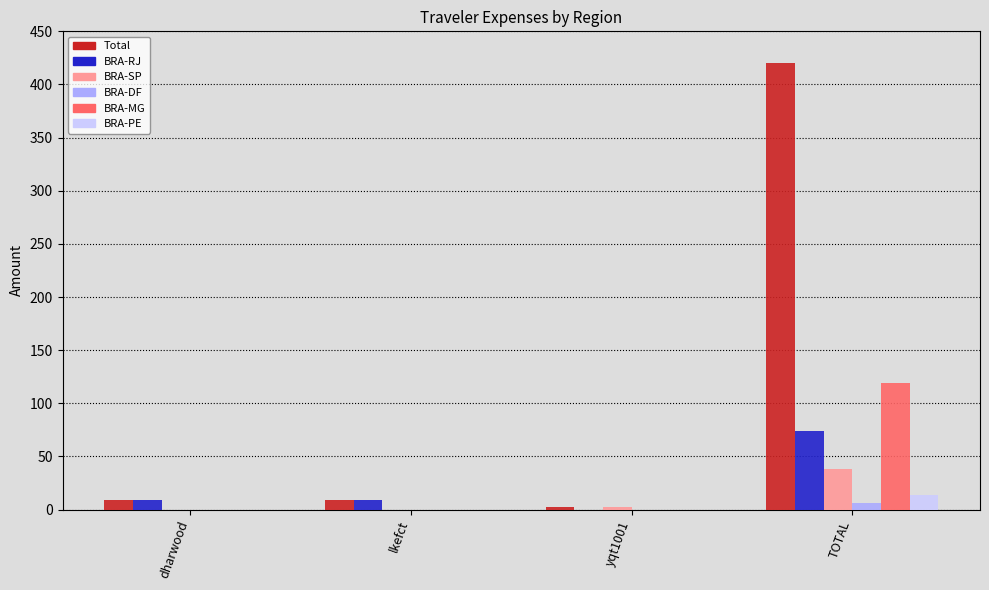

What is the sum of all BRA-MG values?

119.0